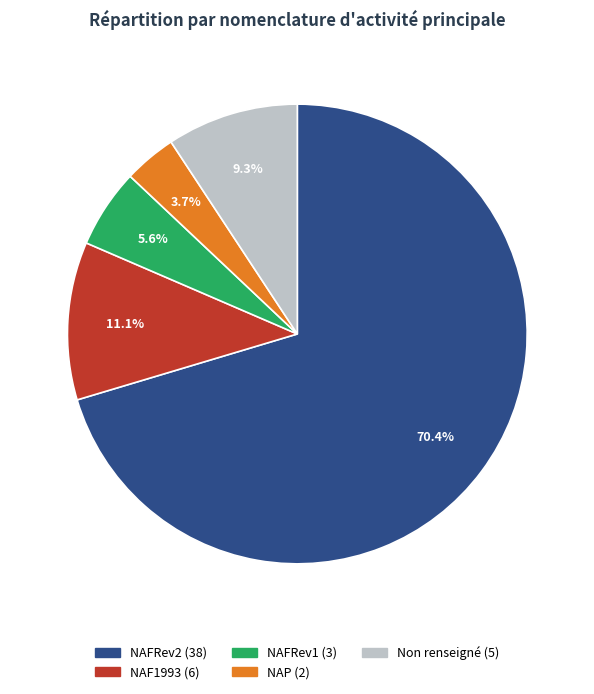

Does any single category account for the majority?

Yes